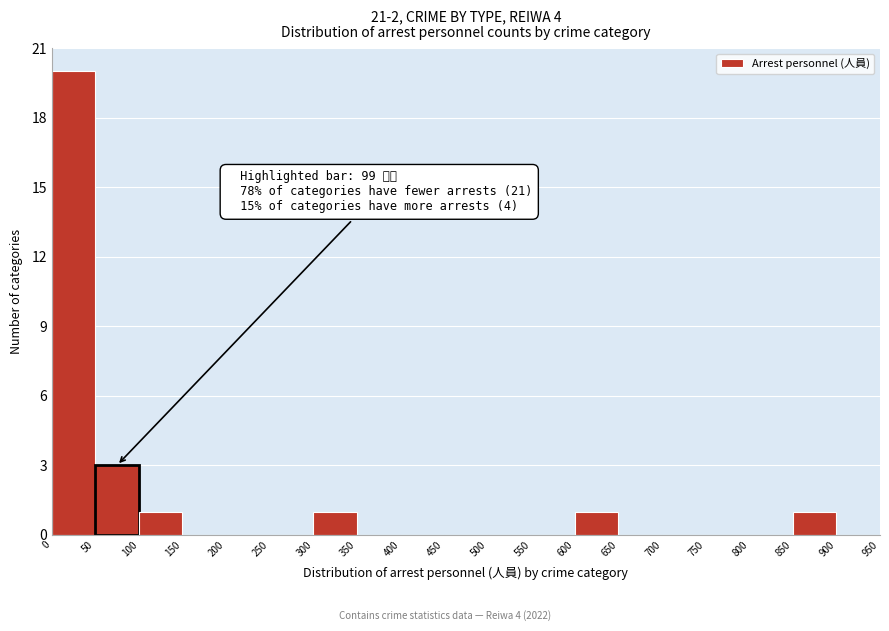

Over which range of the x-axis is the bar tallest?

0 to 50